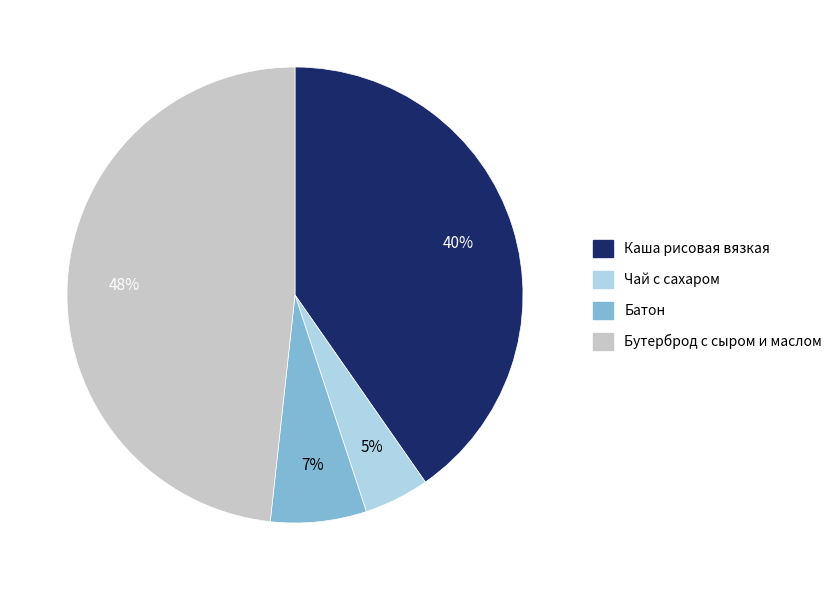

Between Батон and Бутерброд с сыром и маслом, which is larger?

Бутерброд с сыром и маслом